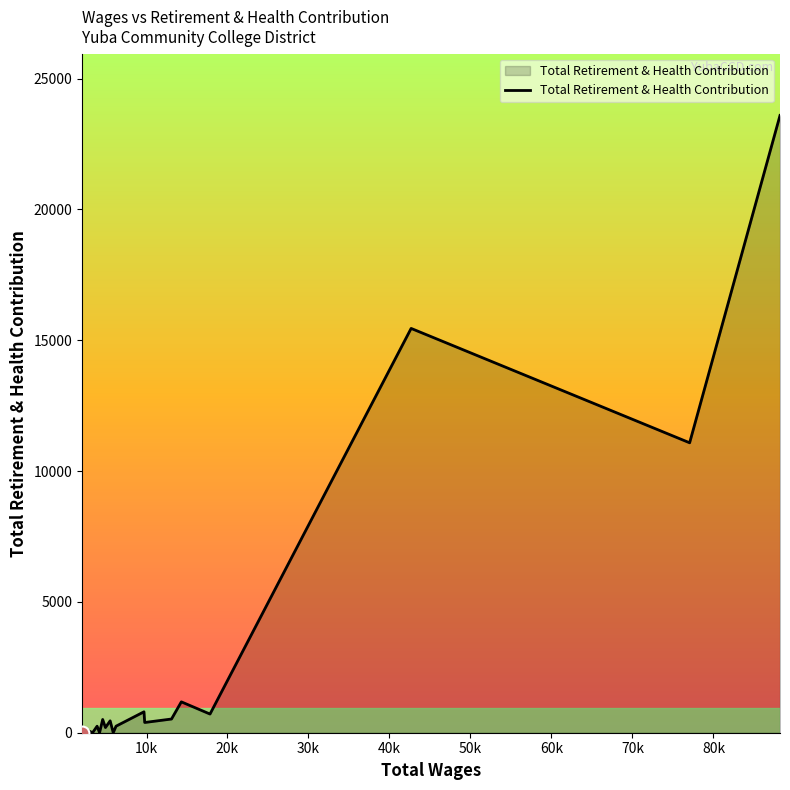

What is the greatest value displayed?

23588.6